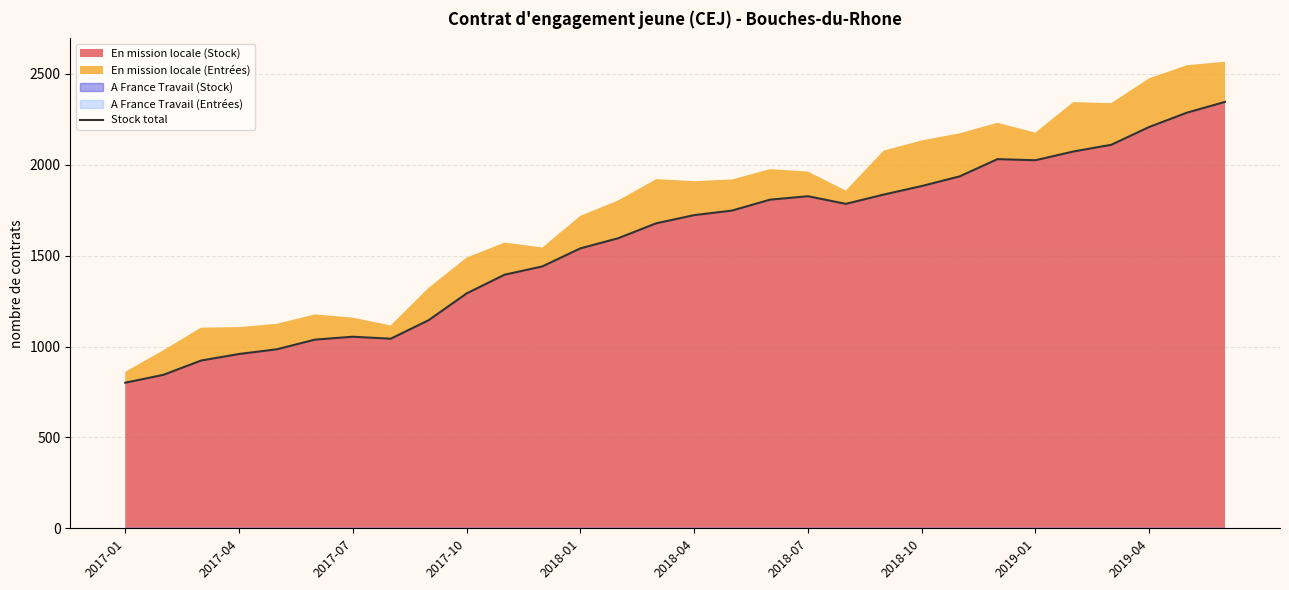

The value at 26 is 2110. True or false?

True